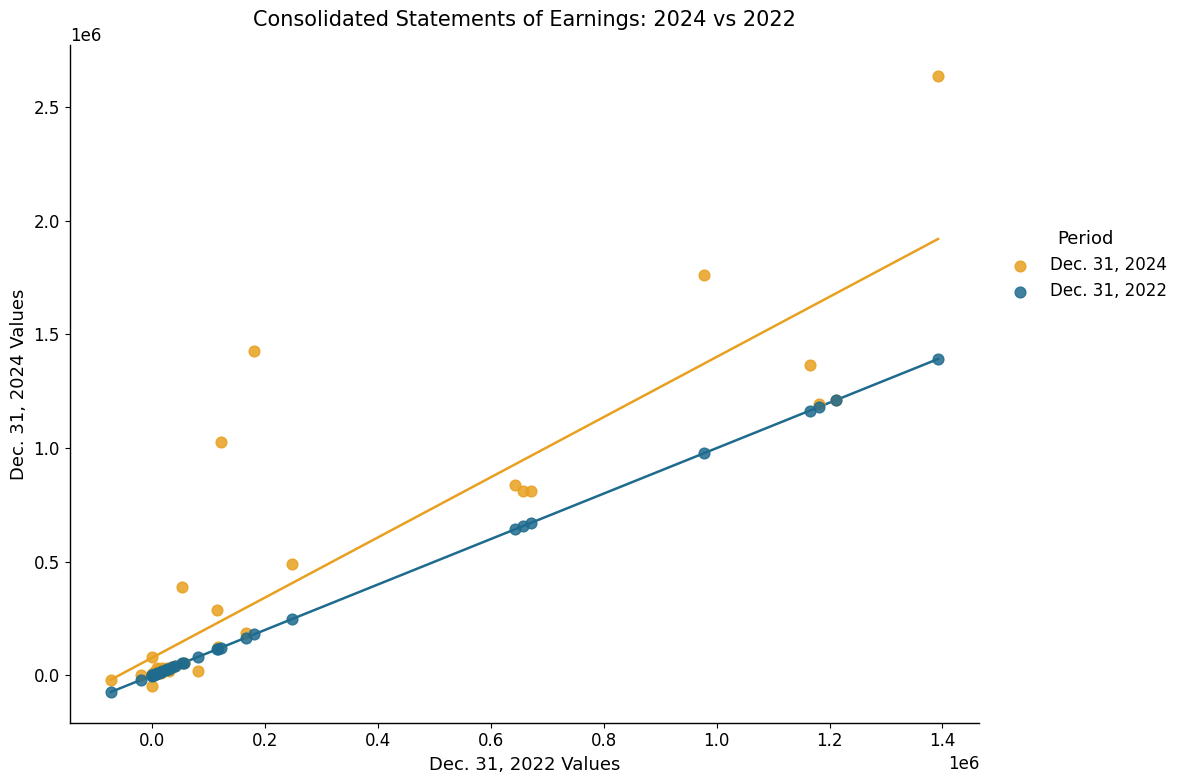

Which series reaches the maximum Y coordinate?

Dec. 31, 2024